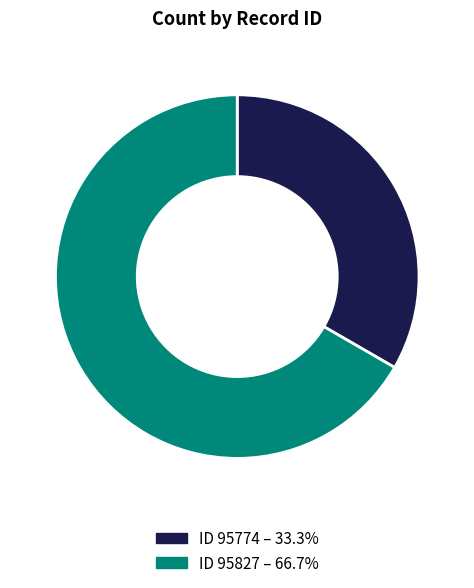

Is there any slice that represents more than half of the pie?

Yes